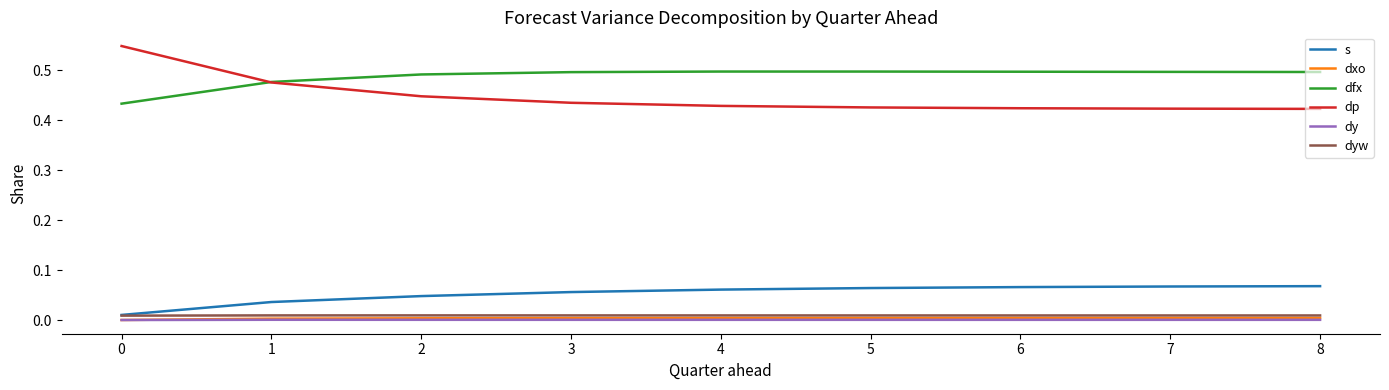

True or false: dyw and dy intersect in this chart.

False